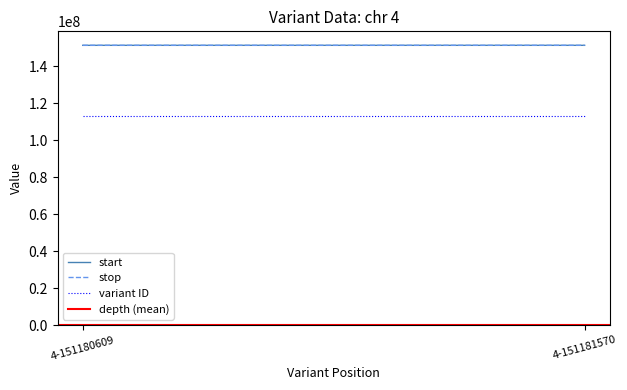

List the labels in order of start value, smallest first.

4-151180609, 4-151181570